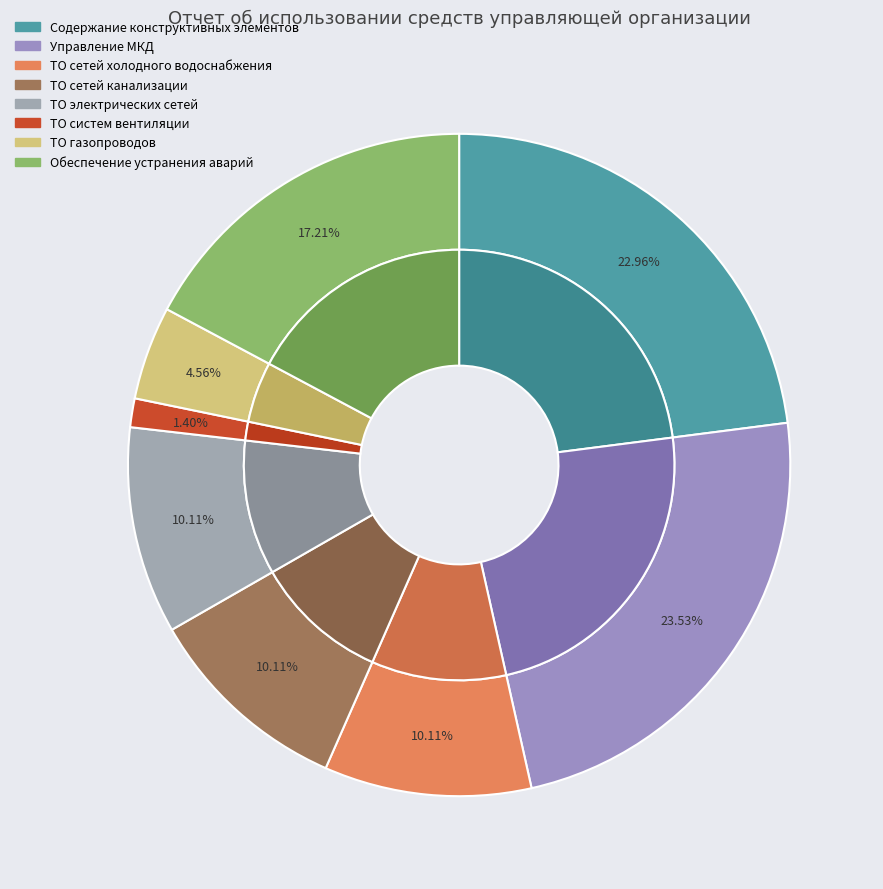

Is it true that Управление МКД is 37% of the pie?

False